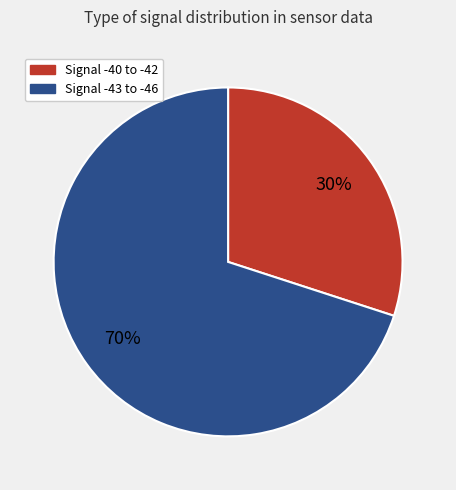

To the nearest percent, what is the difference between the largest and smallest slice percentages?

40%